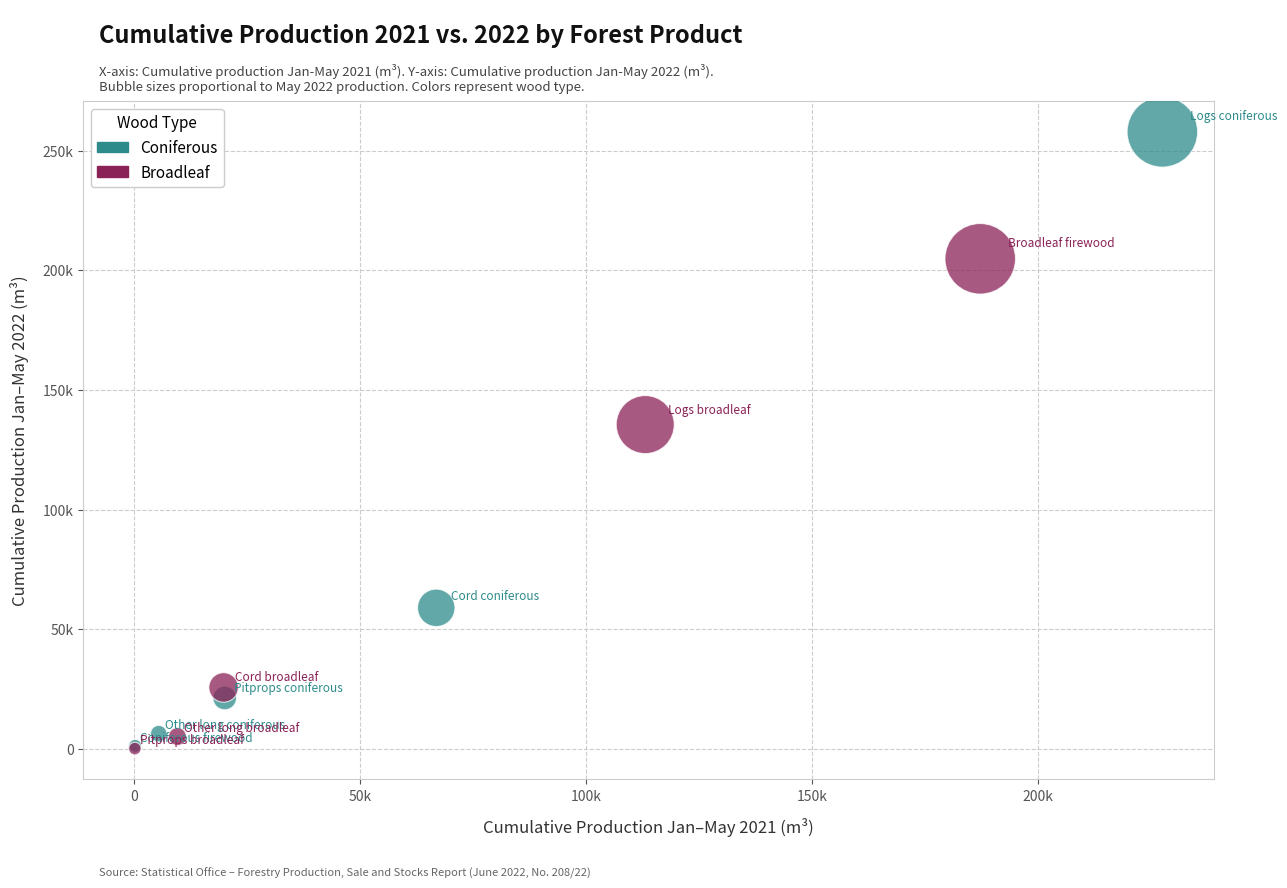

What are all the series names shown in the legend?

Coniferous, Broadleaf